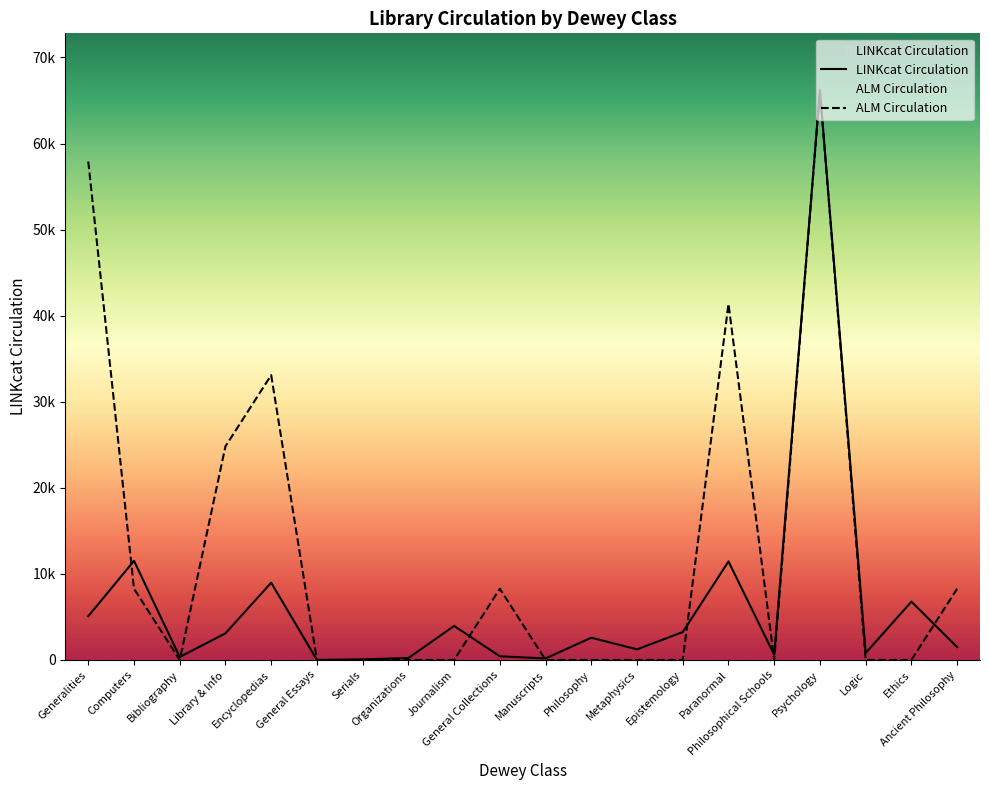

How many lines are shown in the chart?

2